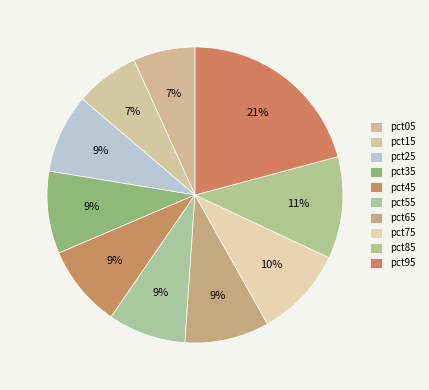

Count the number of slices in the pie.

10